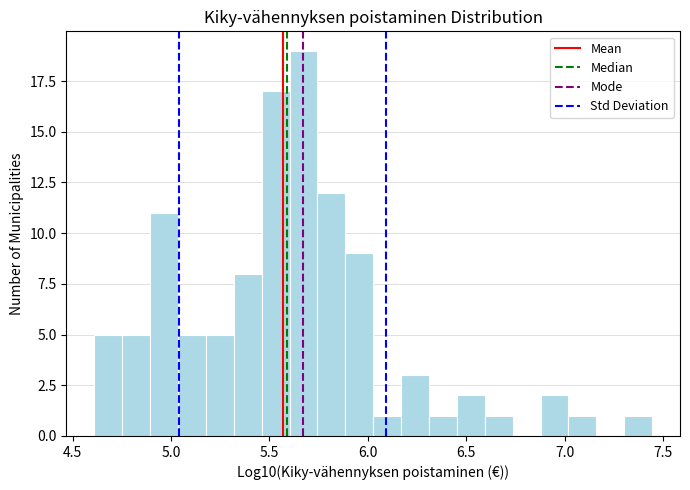

Read against the x-axis, roughly where is the centre of the tallest bar?

5.65